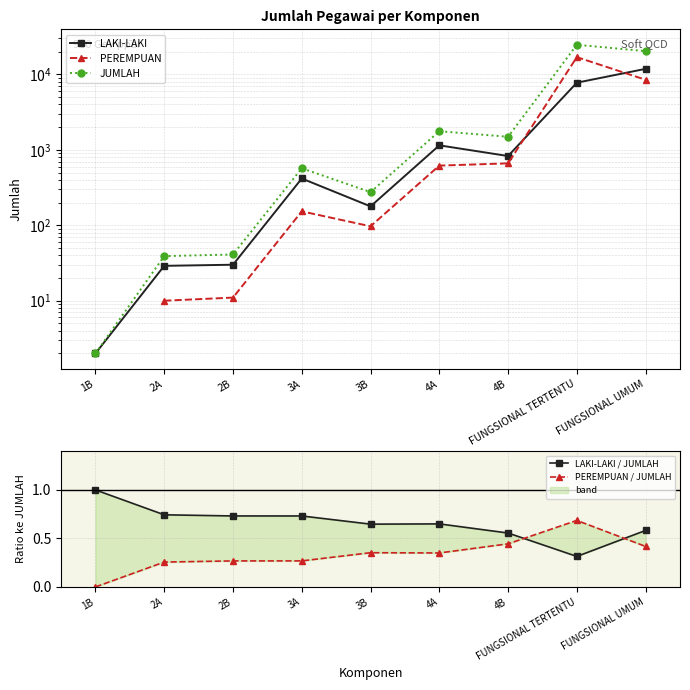

Does the chart have visible grid lines?

Yes